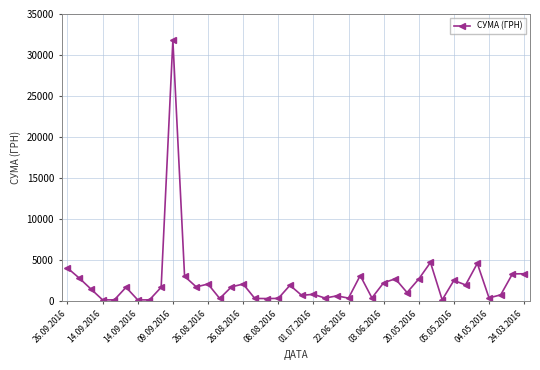

True or false: the data has more than 2 interior local peaks.

True